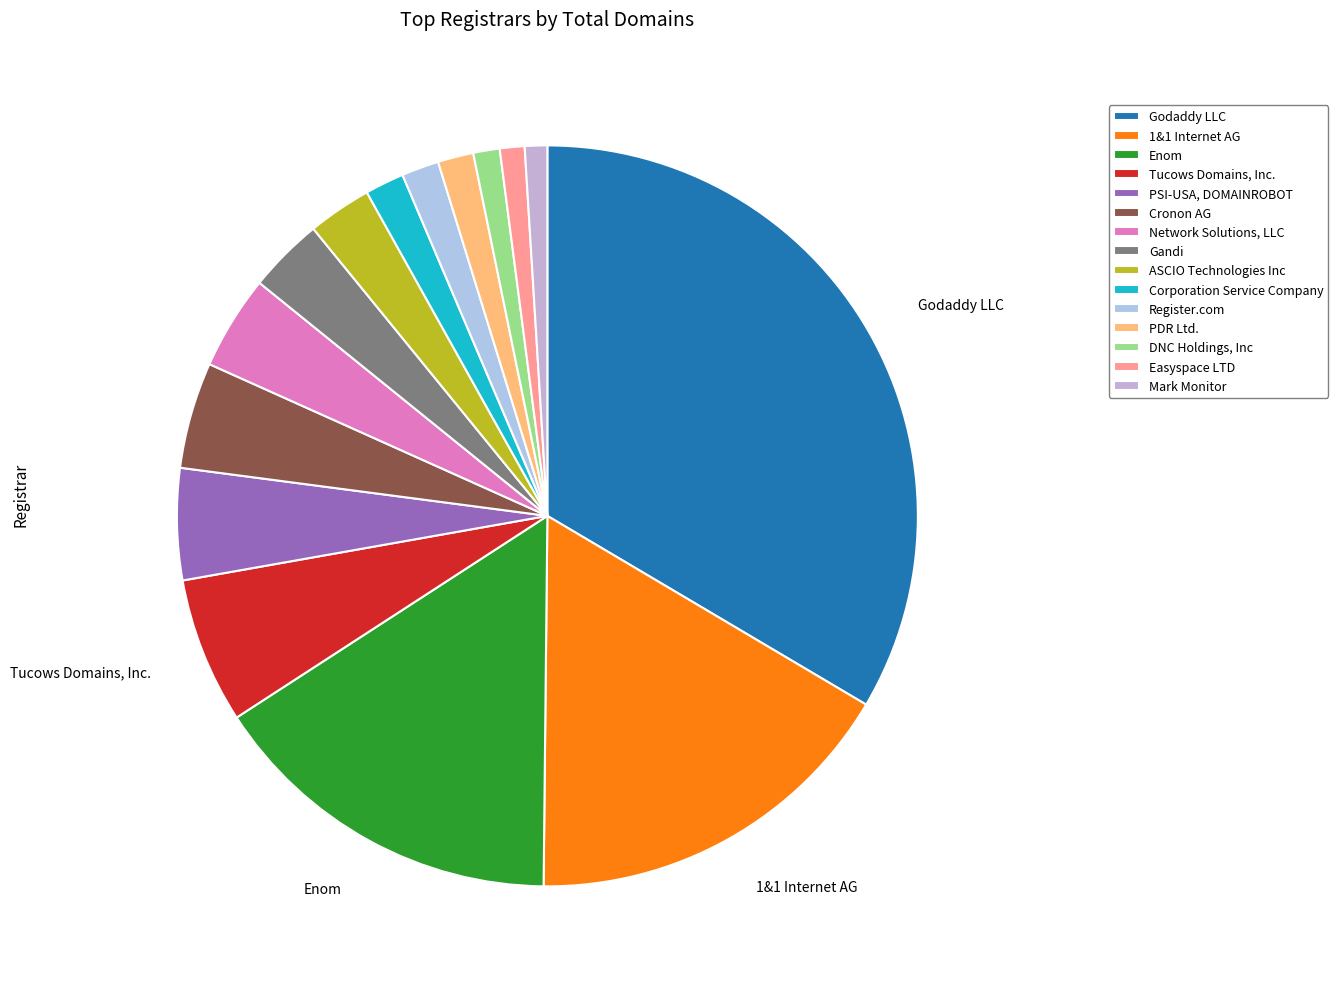

What is the change in value from Enom to Network Solutions, LLC?

-461